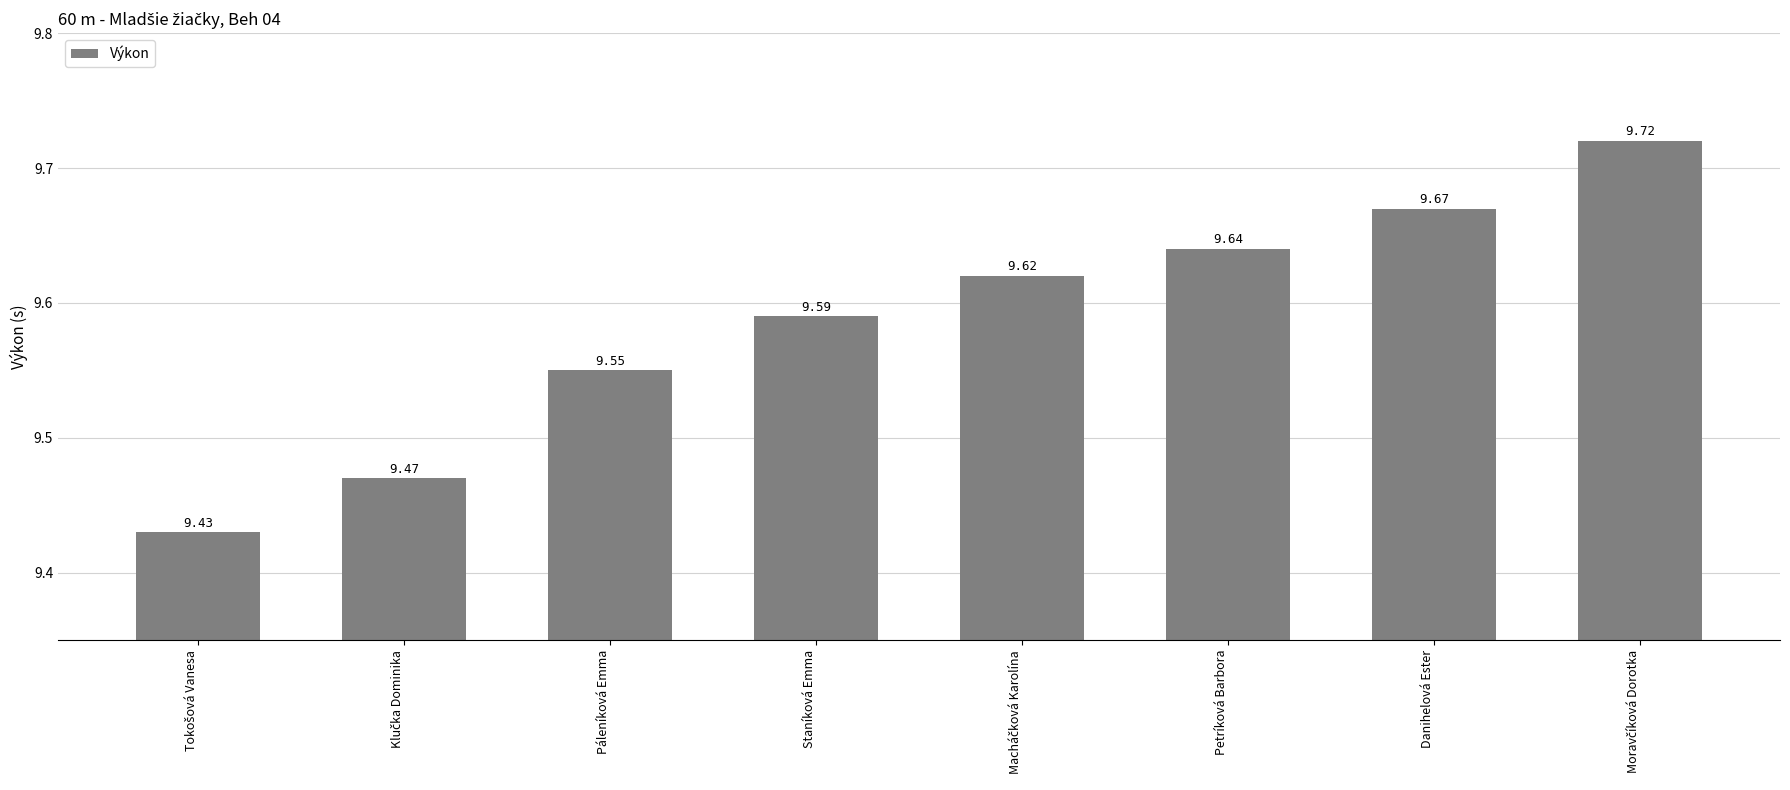

What is the ratio of the value at Danihelová Ester to the value at Staníková Emma?

1.0